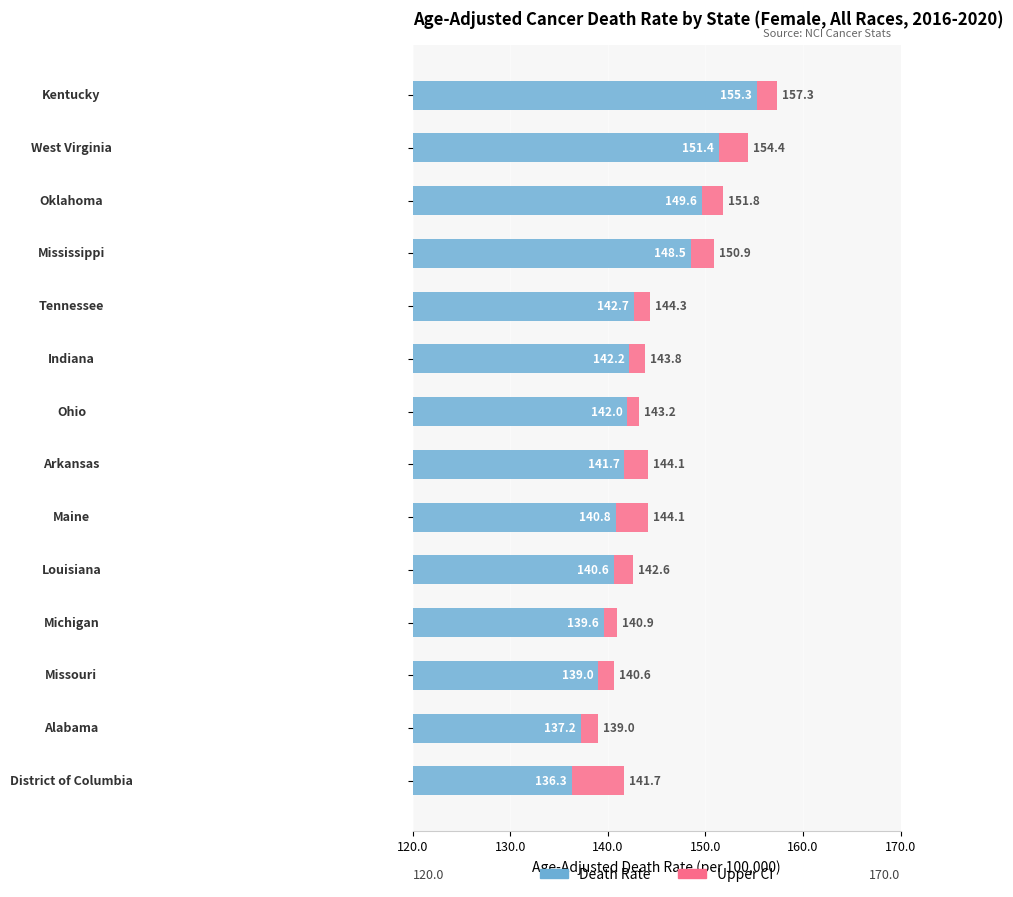

What is the difference between the second highest and second lowest values in the Age-Adjusted Death Rate series?

14.2